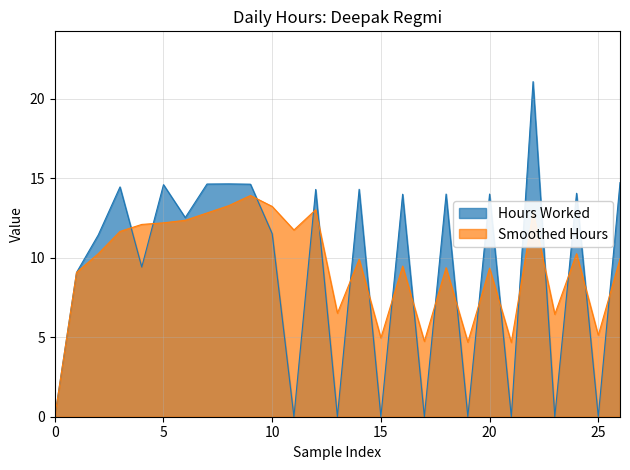

Rank the series by their maximum value, from lowest to highest.

Smoothed Hours, Hours Worked